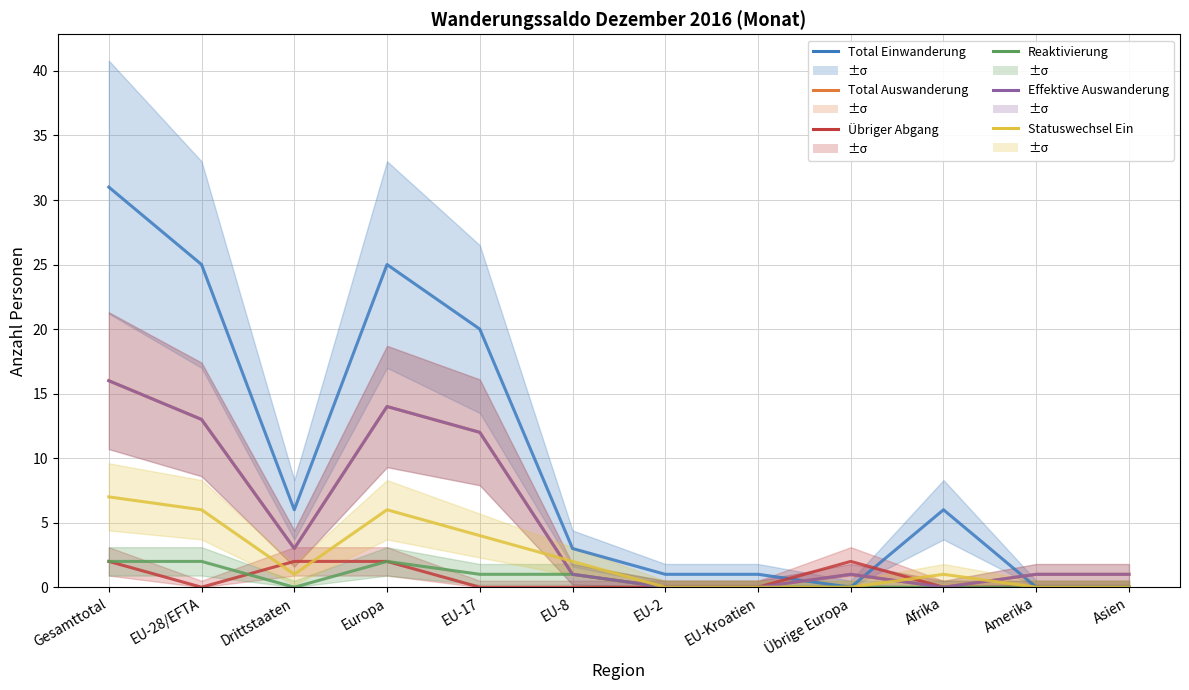

Reading left to right, extract all data points from this chart.

Total Einwanderung: Gesamttotal=31	EU-28/EFTA=25	Drittstaaten=6	Europa=25	EU-17=20	EU-8=3	EU-2=1	EU-Kroatien=1	Übrige Europa=0	Afrika=6	Amerika=0	Asien=0
Total Auswanderung: Gesamttotal=16	EU-28/EFTA=13	Drittstaaten=3	Europa=14	EU-17=12	EU-8=1	EU-2=0	EU-Kroatien=0	Übrige Europa=1	Afrika=0	Amerika=1	Asien=1
Übriger Abgang: Gesamttotal=2	EU-28/EFTA=0	Drittstaaten=2	Europa=2	EU-17=0	EU-8=0	EU-2=0	EU-Kroatien=0	Übrige Europa=2	Afrika=0	Amerika=0	Asien=0
Reaktivierung: Gesamttotal=2	EU-28/EFTA=2	Drittstaaten=0	Europa=2	EU-17=1	EU-8=1	EU-2=0	EU-Kroatien=0	Übrige Europa=0	Afrika=0	Amerika=0	Asien=0
Effektive Auswanderung: Gesamttotal=16	EU-28/EFTA=13	Drittstaaten=3	Europa=14	EU-17=12	EU-8=1	EU-2=0	EU-Kroatien=0	Übrige Europa=1	Afrika=0	Amerika=1	Asien=1
Statuswechsel Ein: Gesamttotal=7	EU-28/EFTA=6	Drittstaaten=1	Europa=6	EU-17=4	EU-8=2	EU-2=0	EU-Kroatien=0	Übrige Europa=0	Afrika=1	Amerika=0	Asien=0